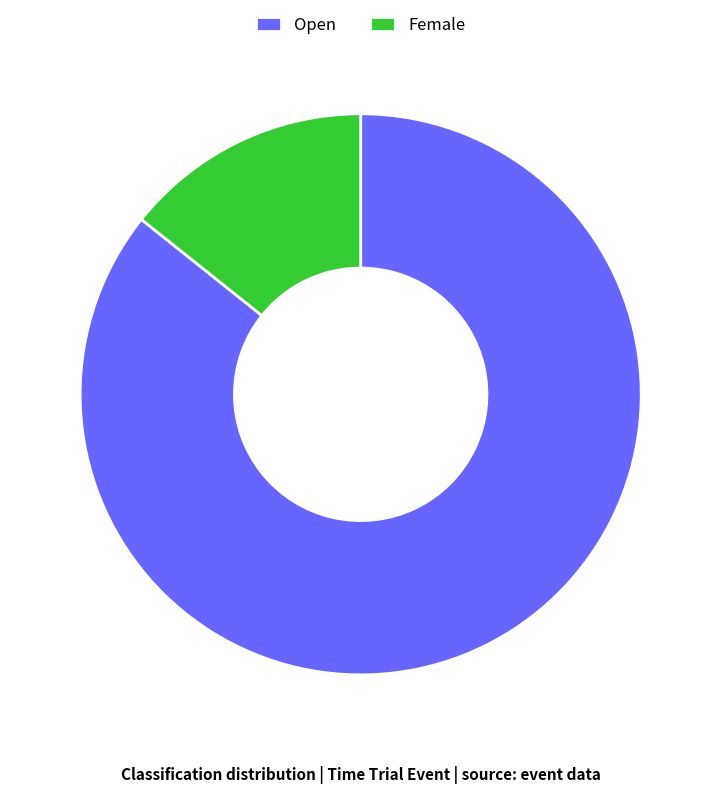

What is the smallest slice in the pie chart?

Female